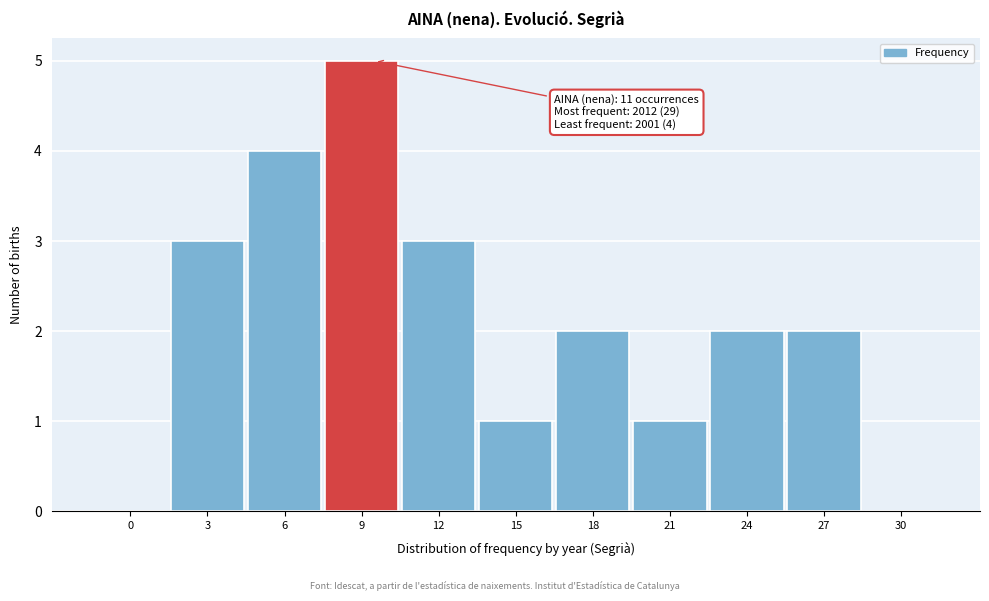

Reading left to right, what are all the values shown in this chart?

0=0	3=3	6=4	9=5	12=3	15=1	18=2	21=1	24=2	27=2	30=0